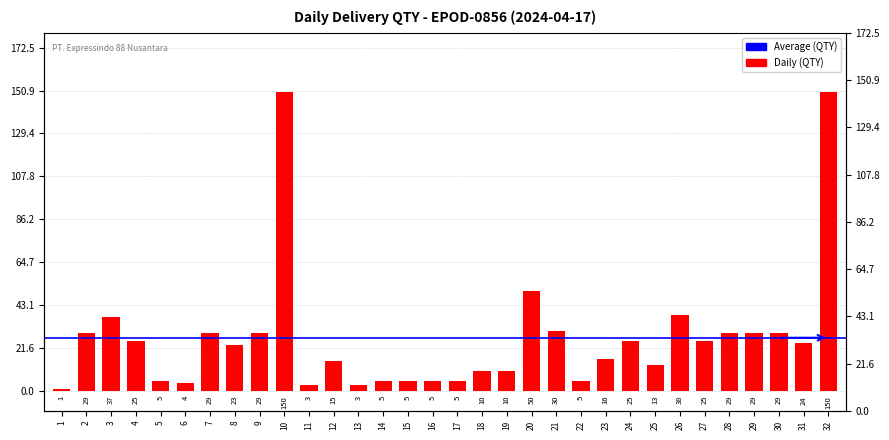

What is the difference between the values at 7 and 3?

8